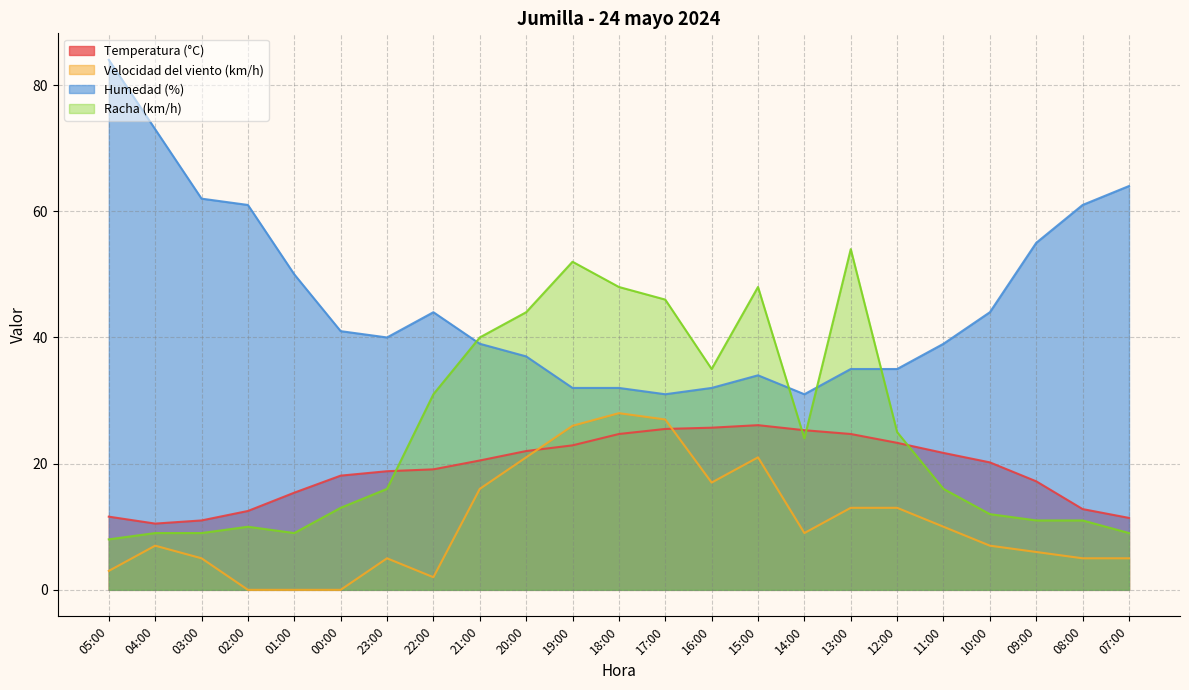

What is the minimum value for Humedad (%)?

31.0